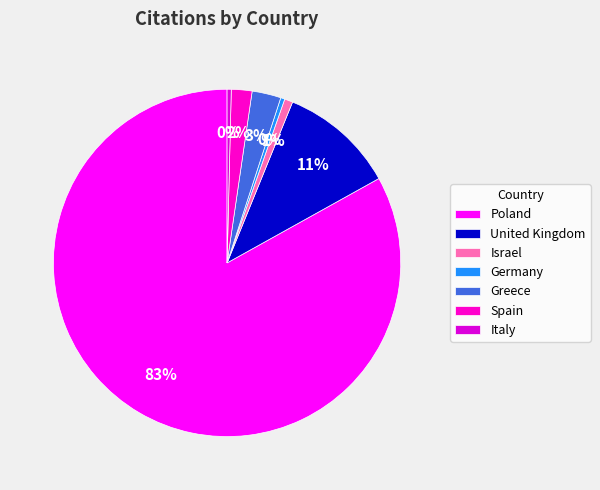

How many slices are in this pie chart?

7